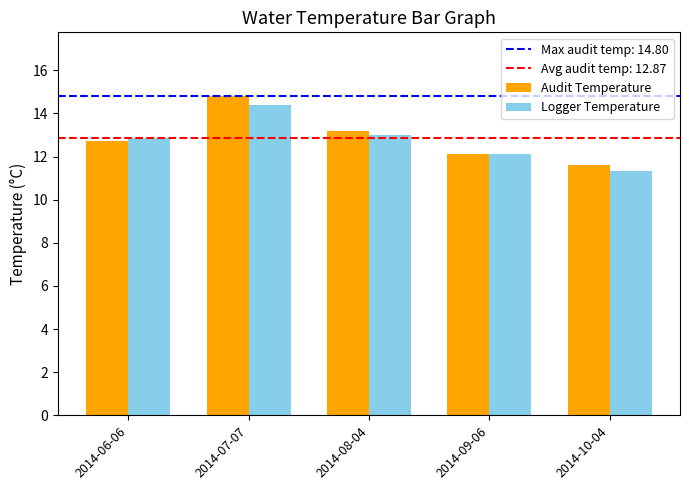

At which label is Logger Temperature closest to 12?

2014-09-06